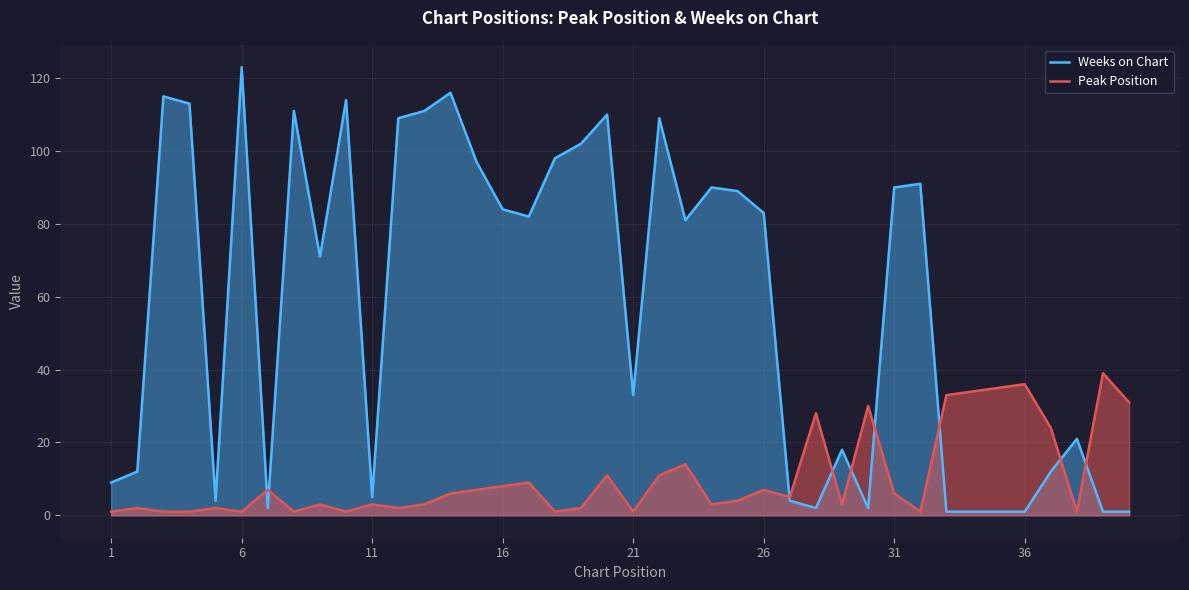

Which series has the largest total across all categories?

Weeks on Chart